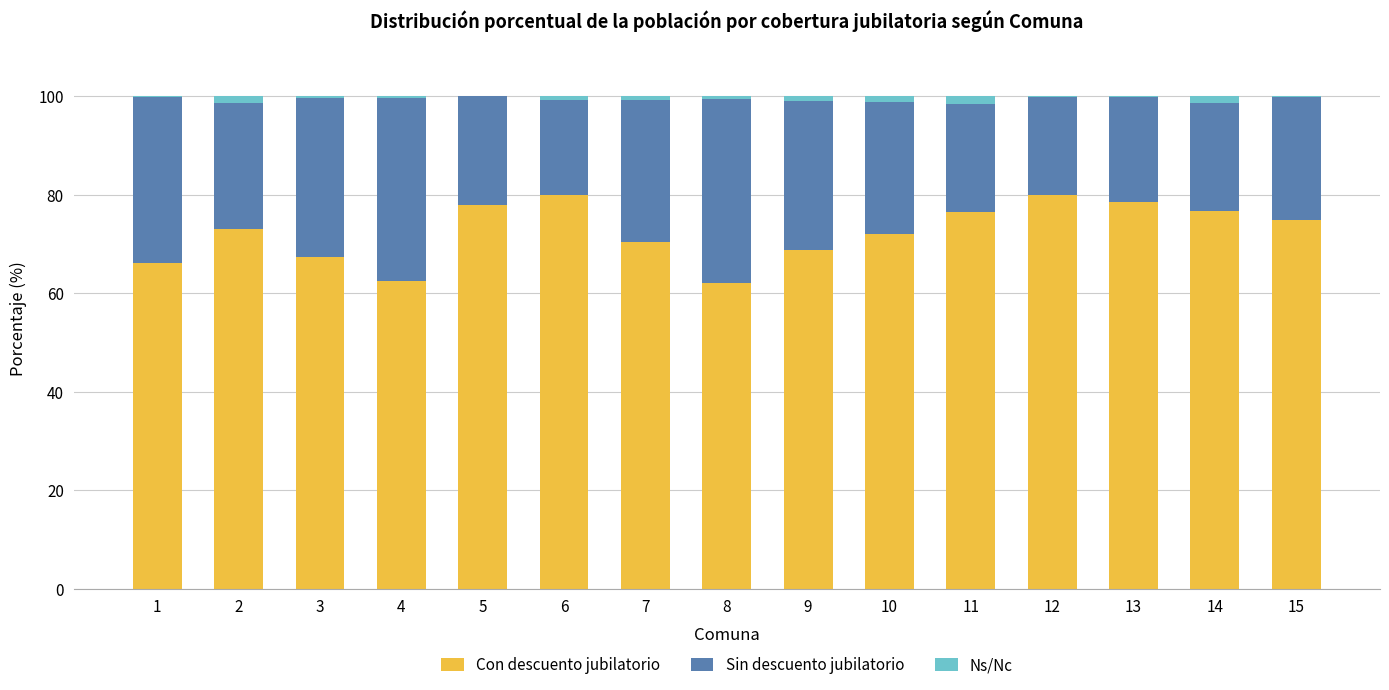

What is the maximum value for Con descuento jubilatorio?

80.0